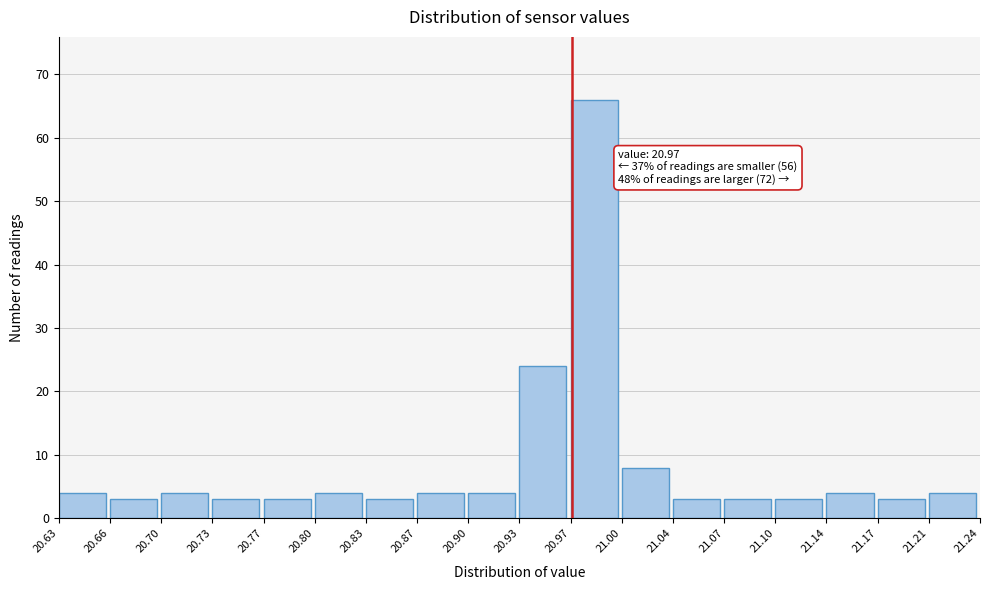

Over which range of the x-axis is the bar tallest?

20.97 to 21.00